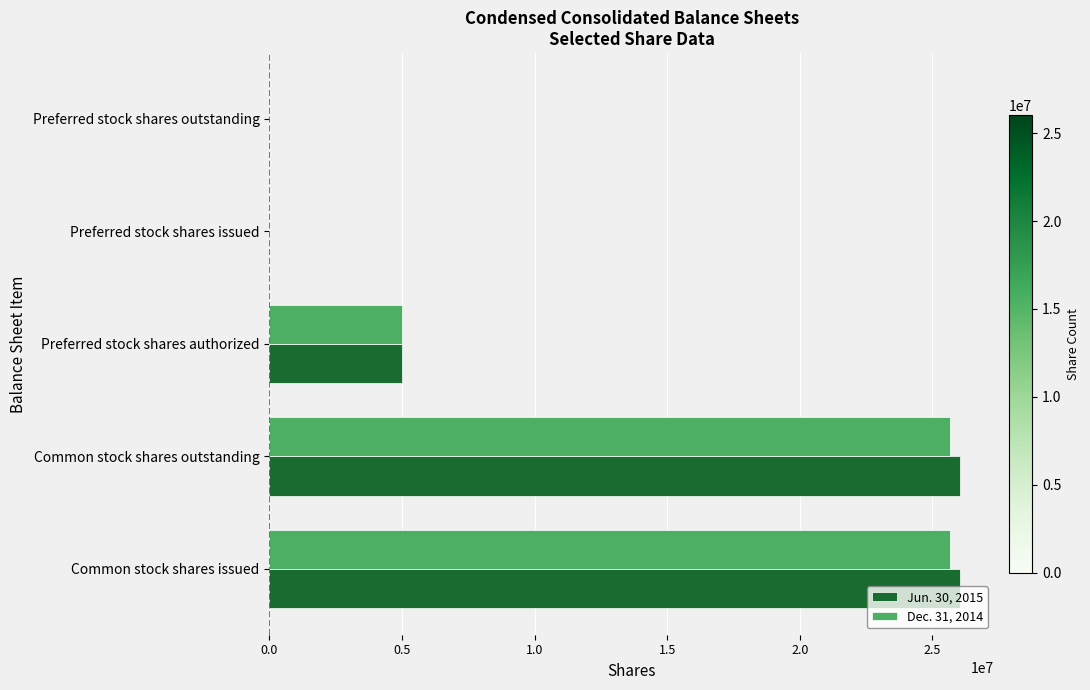

What is the maximum value shown in the chart?

26026221